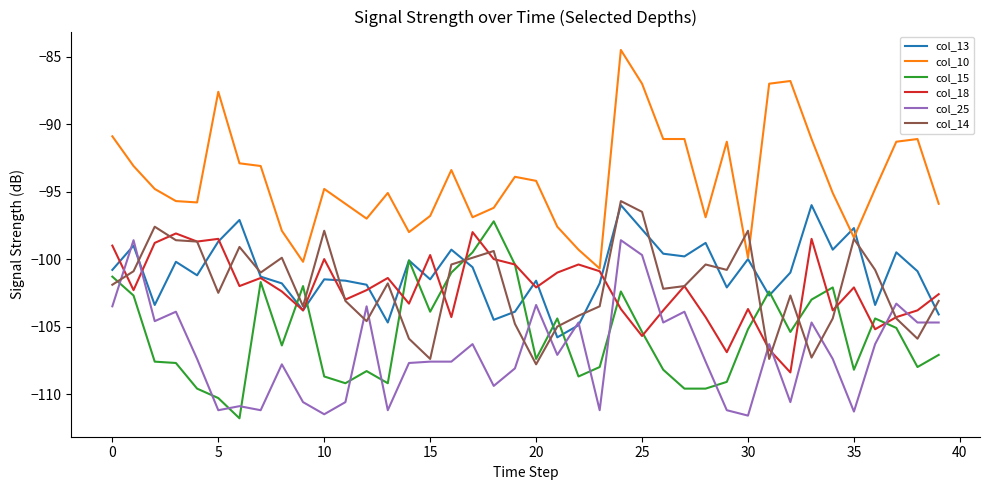

Rank the series by their maximum value, from lowest to highest.

col_25, col_18, col_15, col_13, col_14, col_10